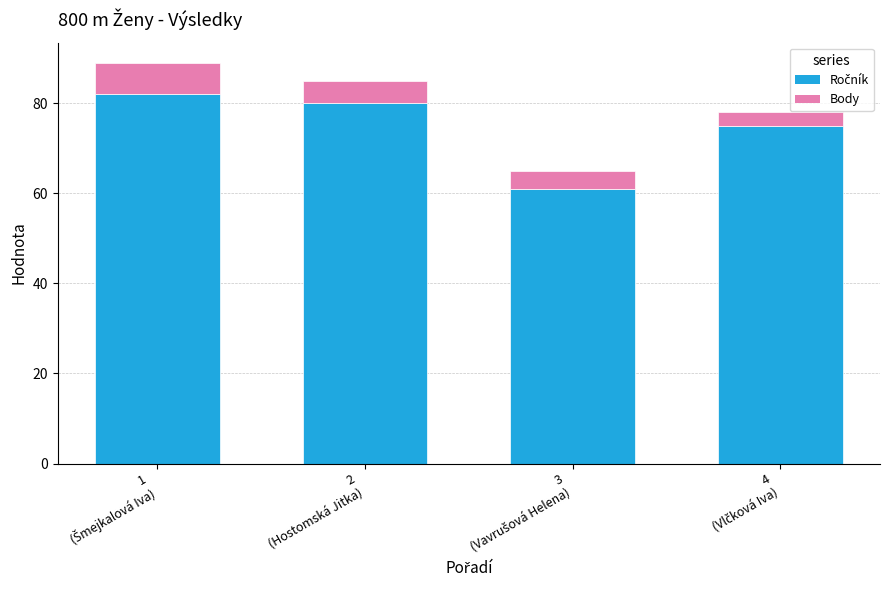

What is the total value across all series at 3
(Vavrušová Helena)?

65